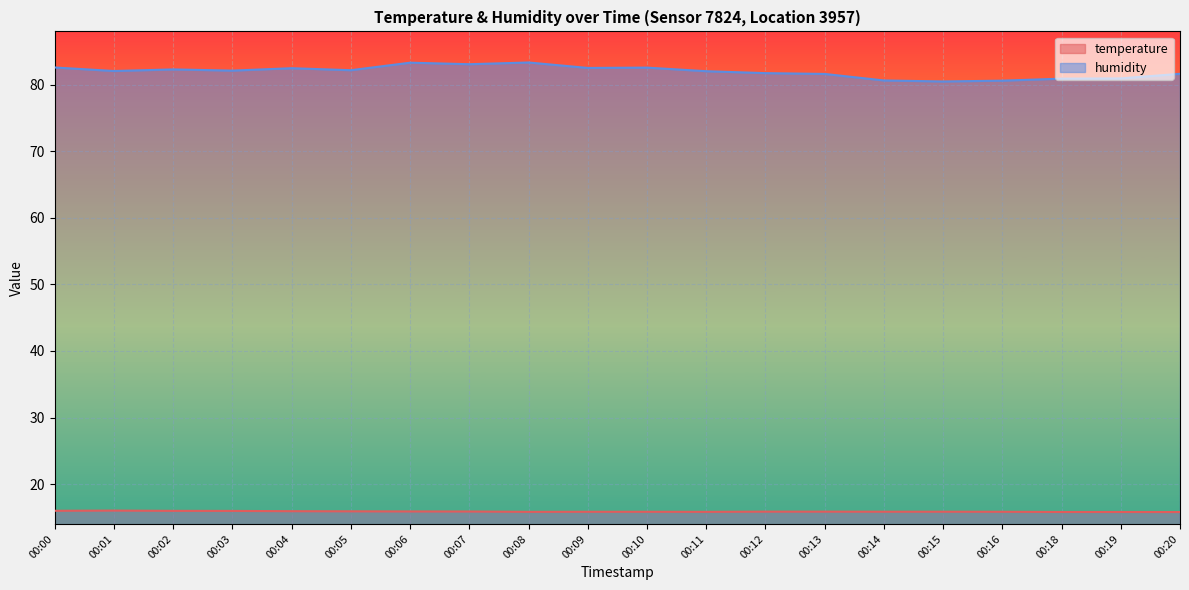

True or false: temperature and humidity cross at least once.

False